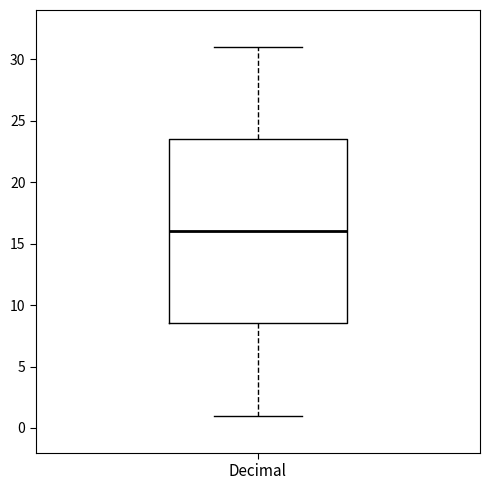

Read this box plot against the y-axis: the position of the median line, the range covered by the box, and the ends of both whiskers. The values are not printed on the chart, so give them approximately, as read against the axis.

median 16.0, box 8.5 to 23.5, whiskers 1.0 to 31.0